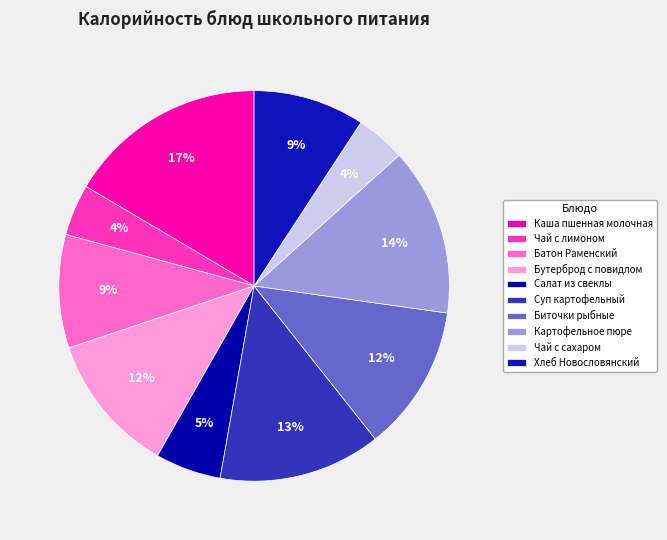

What percentage is the Биточки рыбные slice, to the nearest percent?

12%